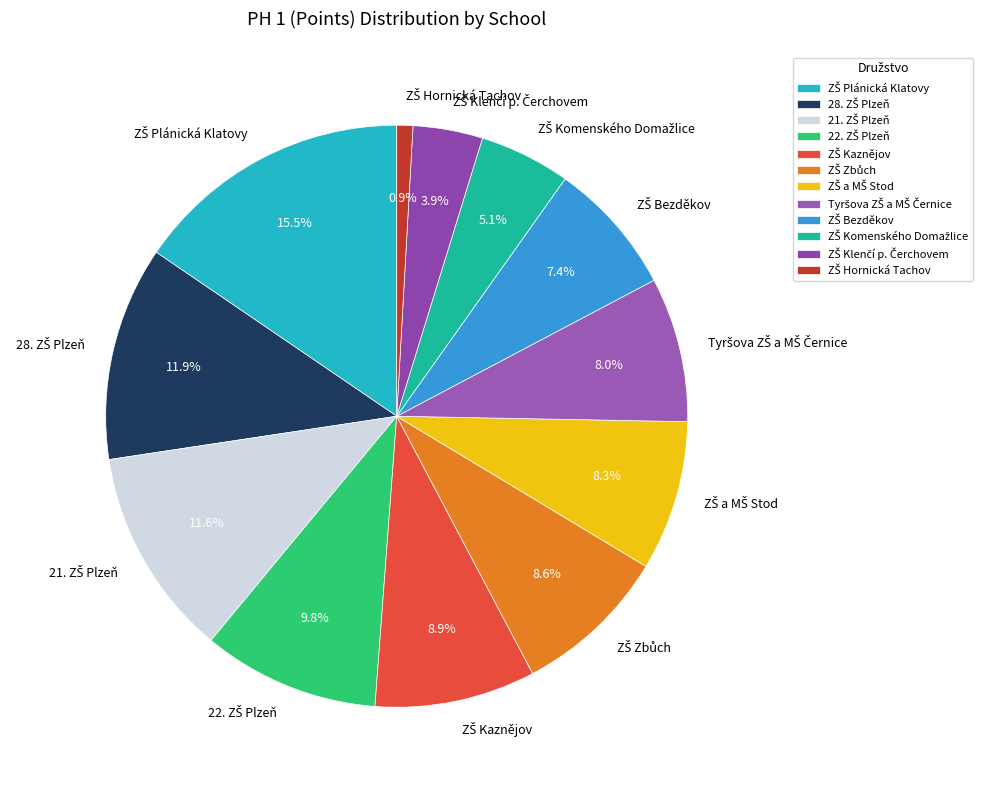

Is there a majority slice in this chart?

No